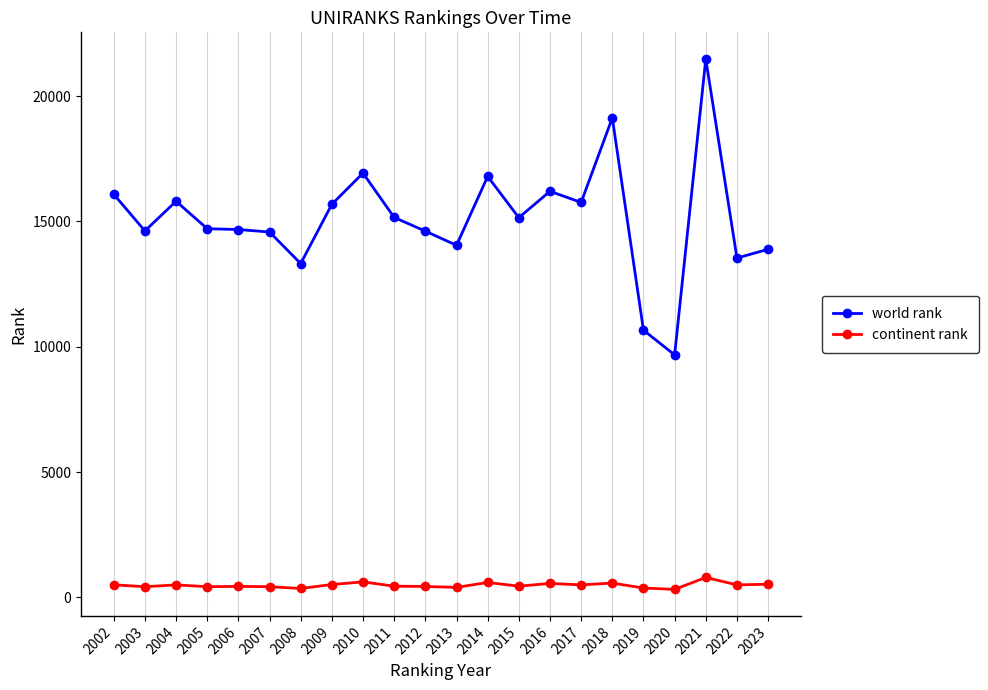

Which series has the largest total across all categories?

world rank